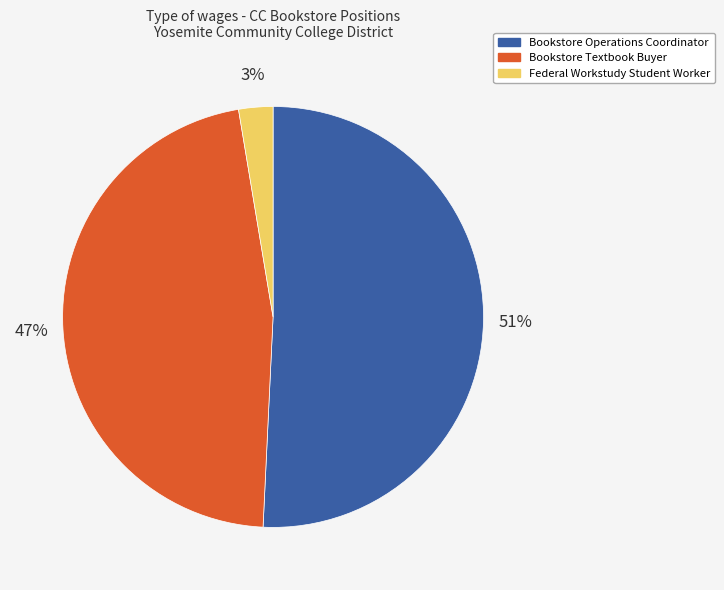

To the nearest percent, what is the difference between the Bookstore Operations Coordinator and Federal Workstudy Student Worker slice percentages?

48%